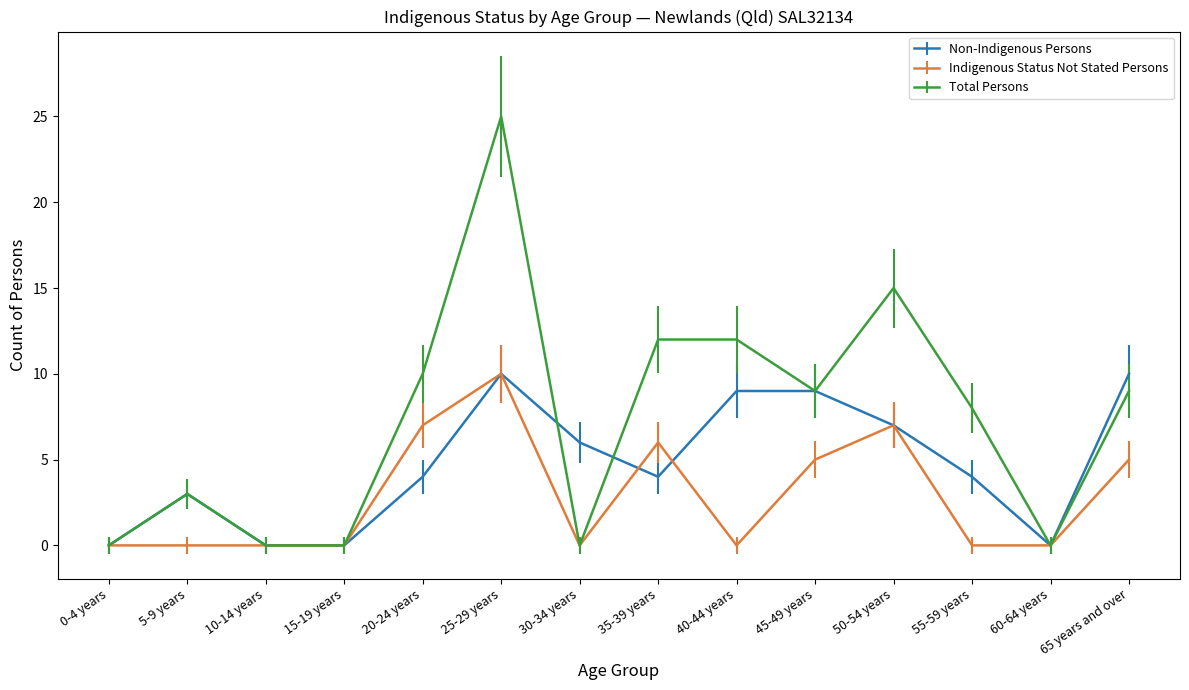

What is the difference between the highest and lowest values at 65 years and over?

5